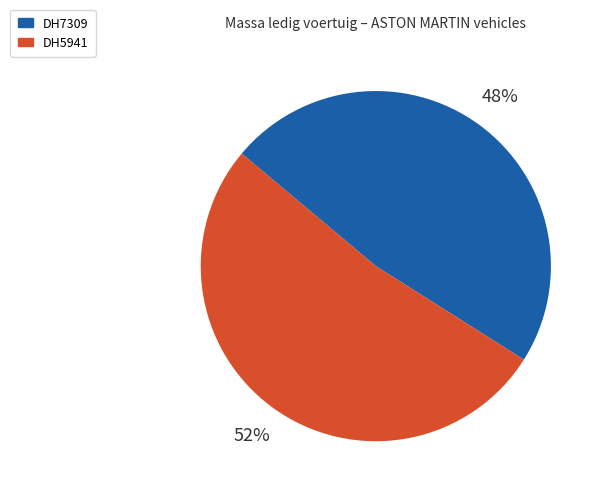

Which slice is the largest?

DH5941